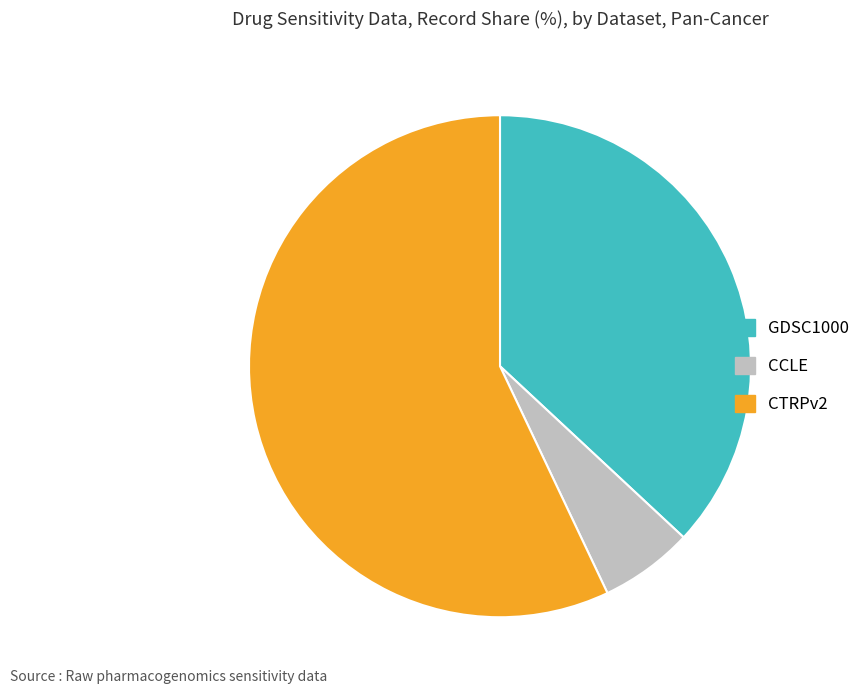

Does any single category account for the majority?

Yes